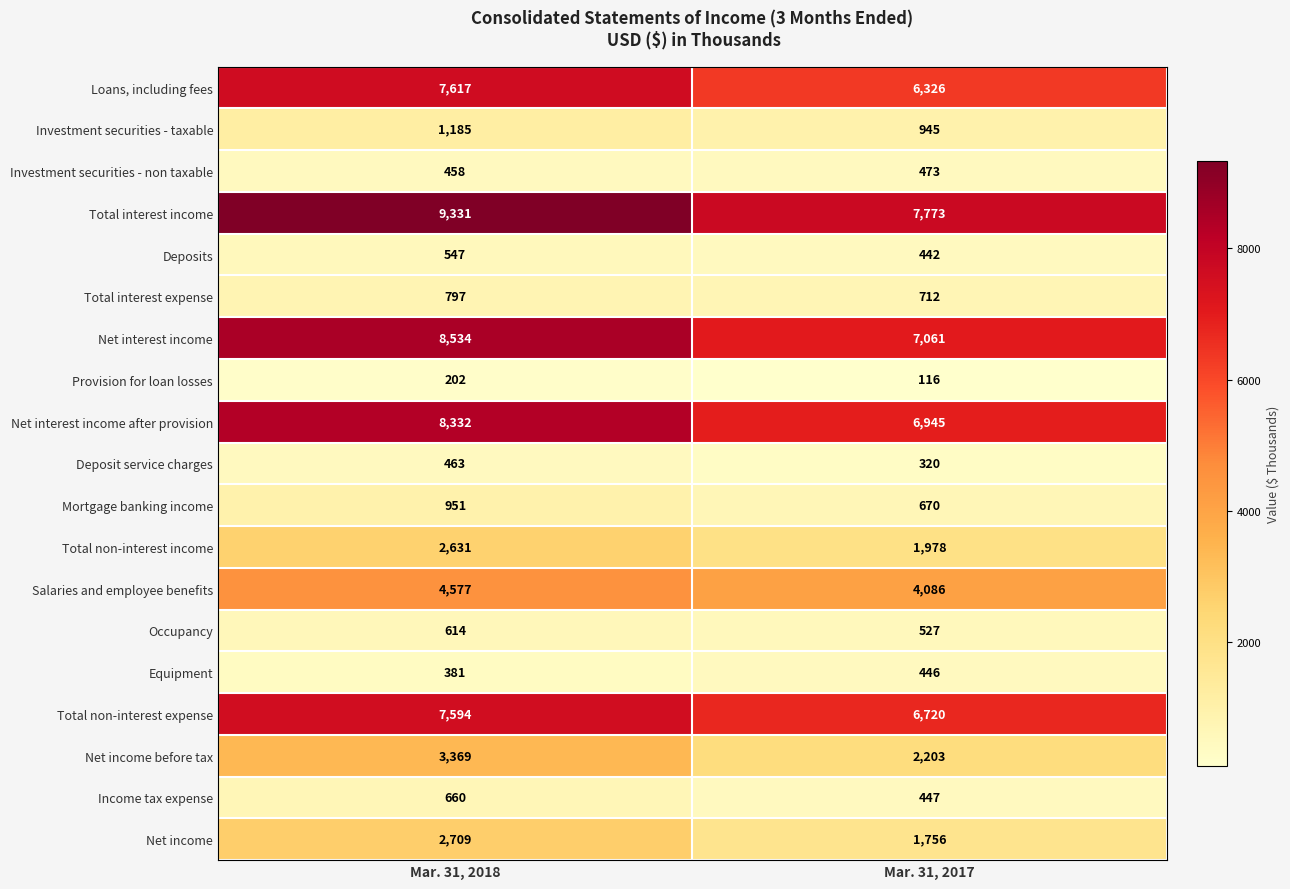

Is the value of Investment securities - non taxable at Mar. 31, 2017 greater than the value of Total non-interest income at Mar. 31, 2017?

No